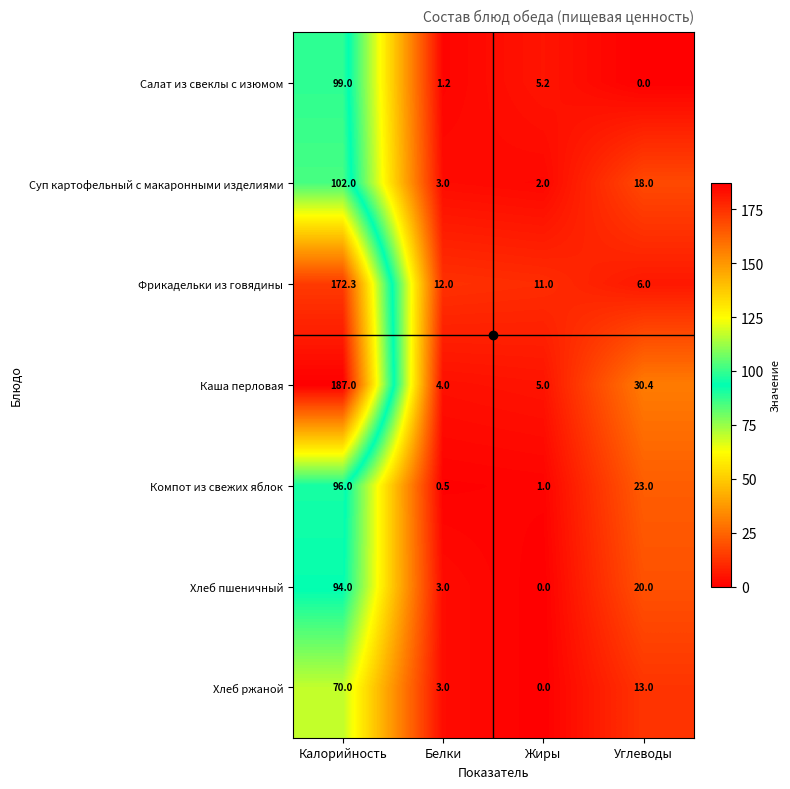

Which series changed the most between Белки and Углеводы?

Каша перловая